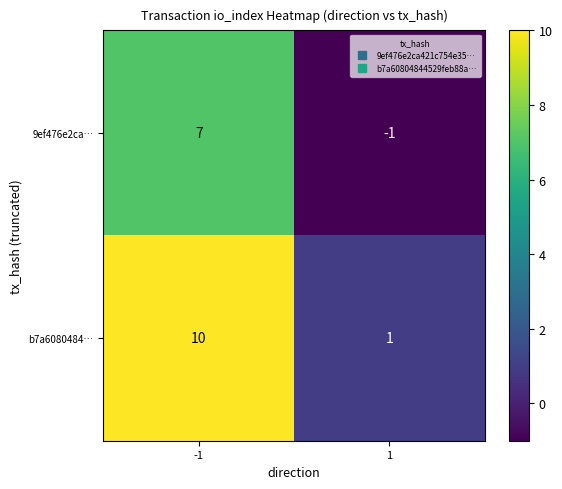

At which category does the chart reach its minimum across all series?

1